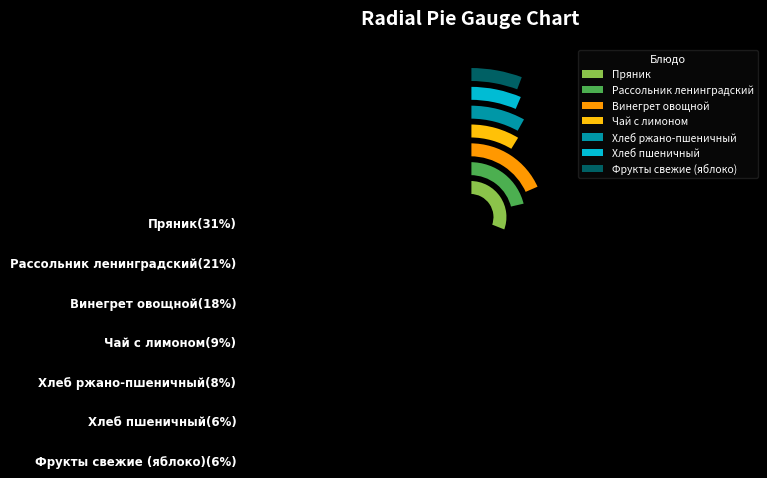

To the nearest percent, what is the difference between the largest and smallest slice percentages?

25%